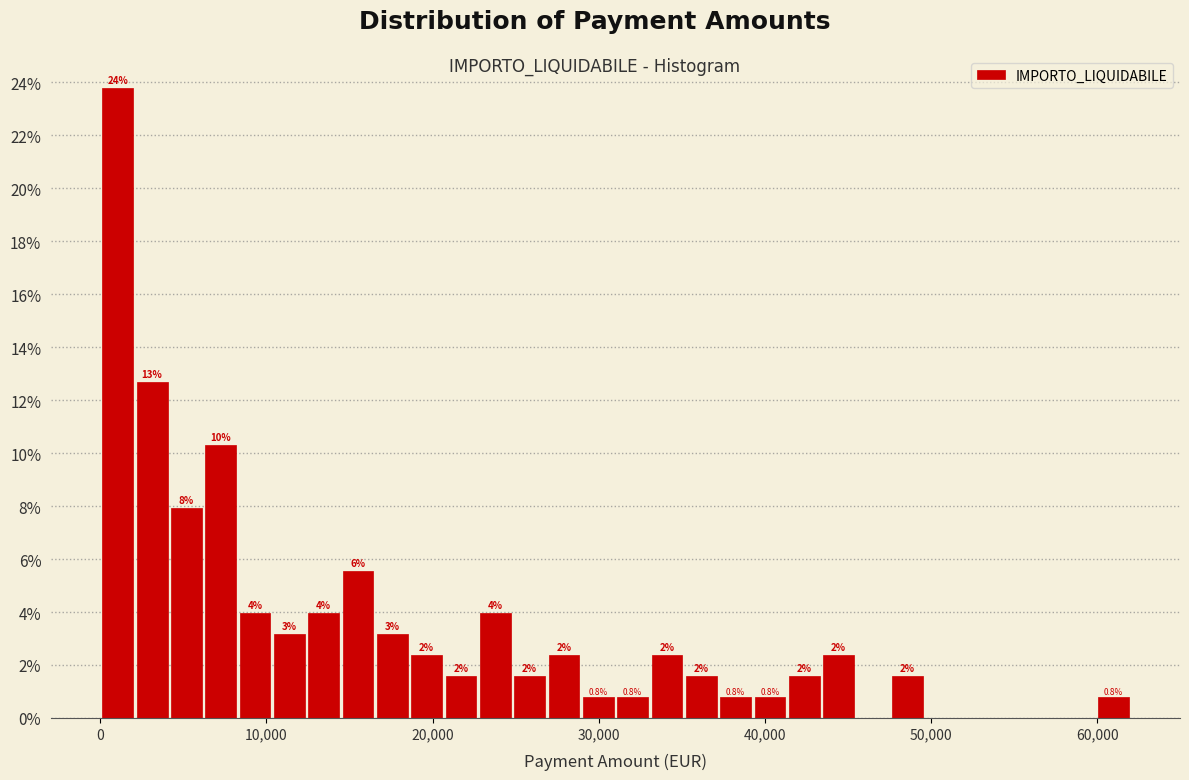

Around what value on the x-axis is the tallest bar? Give the approximate position of its centre, as read against the axis.

1000